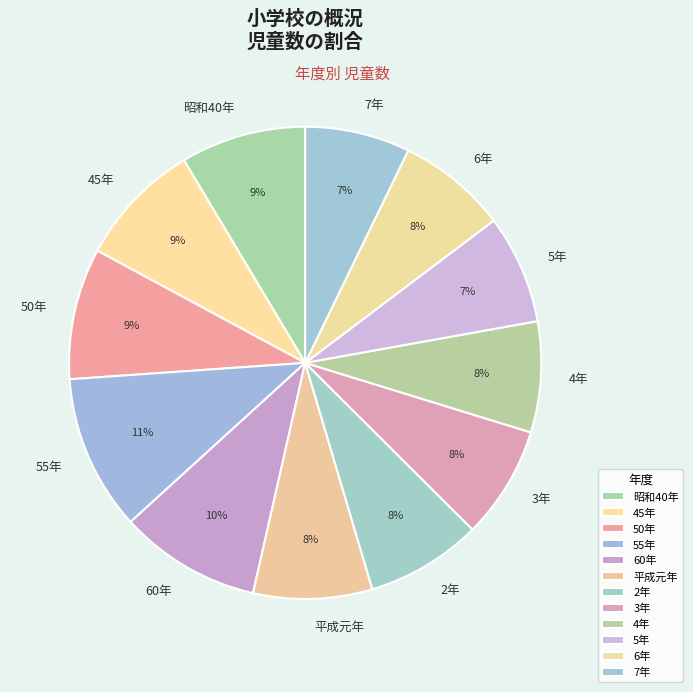

To the nearest percent, what portion does 平成元年 represent?

8%